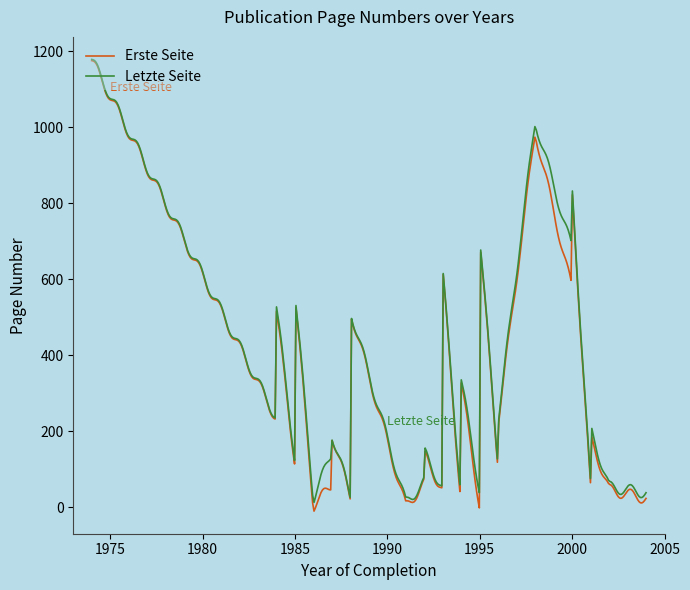

Which series has the widest spread of values?

Erste Seite